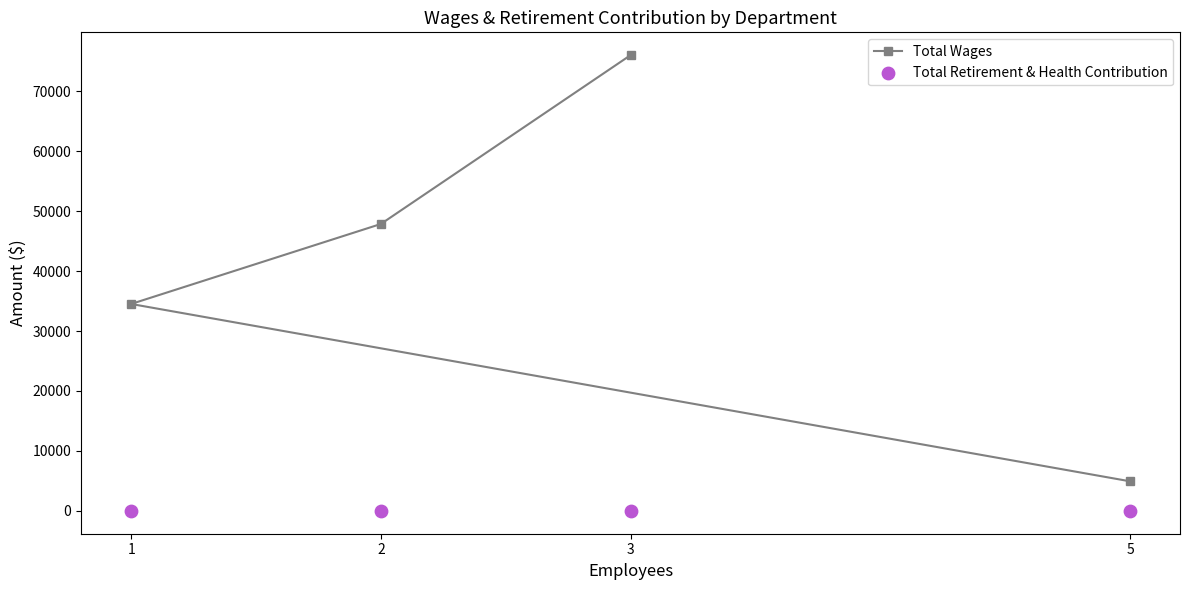

What is the value of the Total Wages point at the 4th from the left?

4940